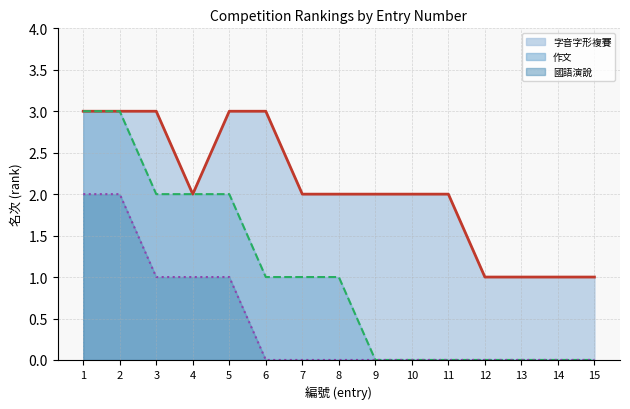

True or false: 作文 (line) has a value of 0 at 10.

True